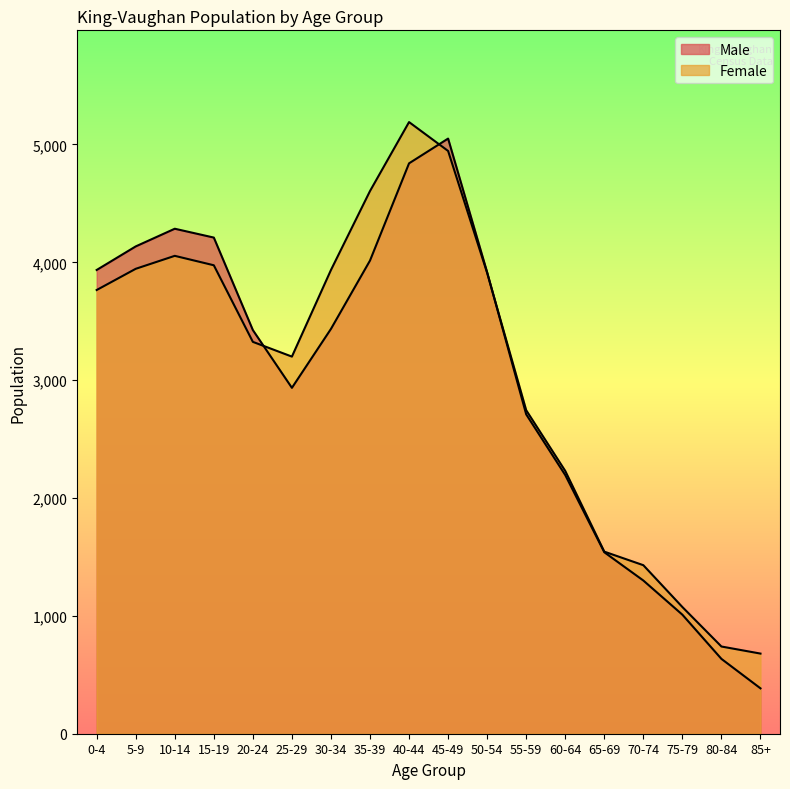

At which category is the sum across all series the highest?

40-44